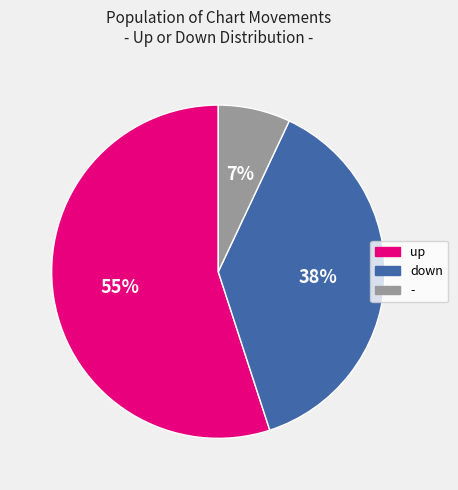

To the nearest percent, what is the difference between the down and up slice percentages?

17%